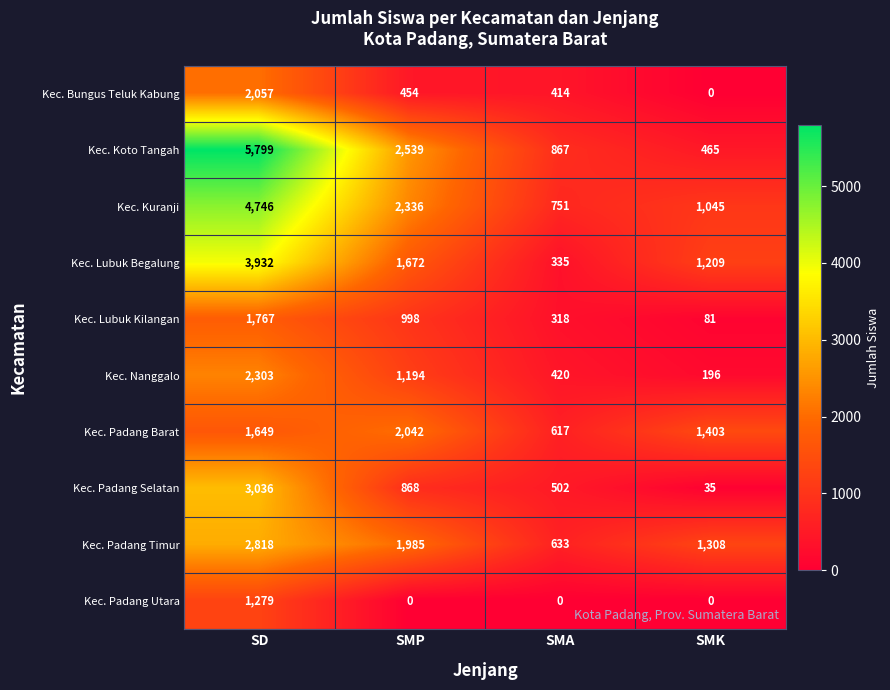

What is the sum of the Kec. Lubuk Begalung values at SMP and SMK?

2881